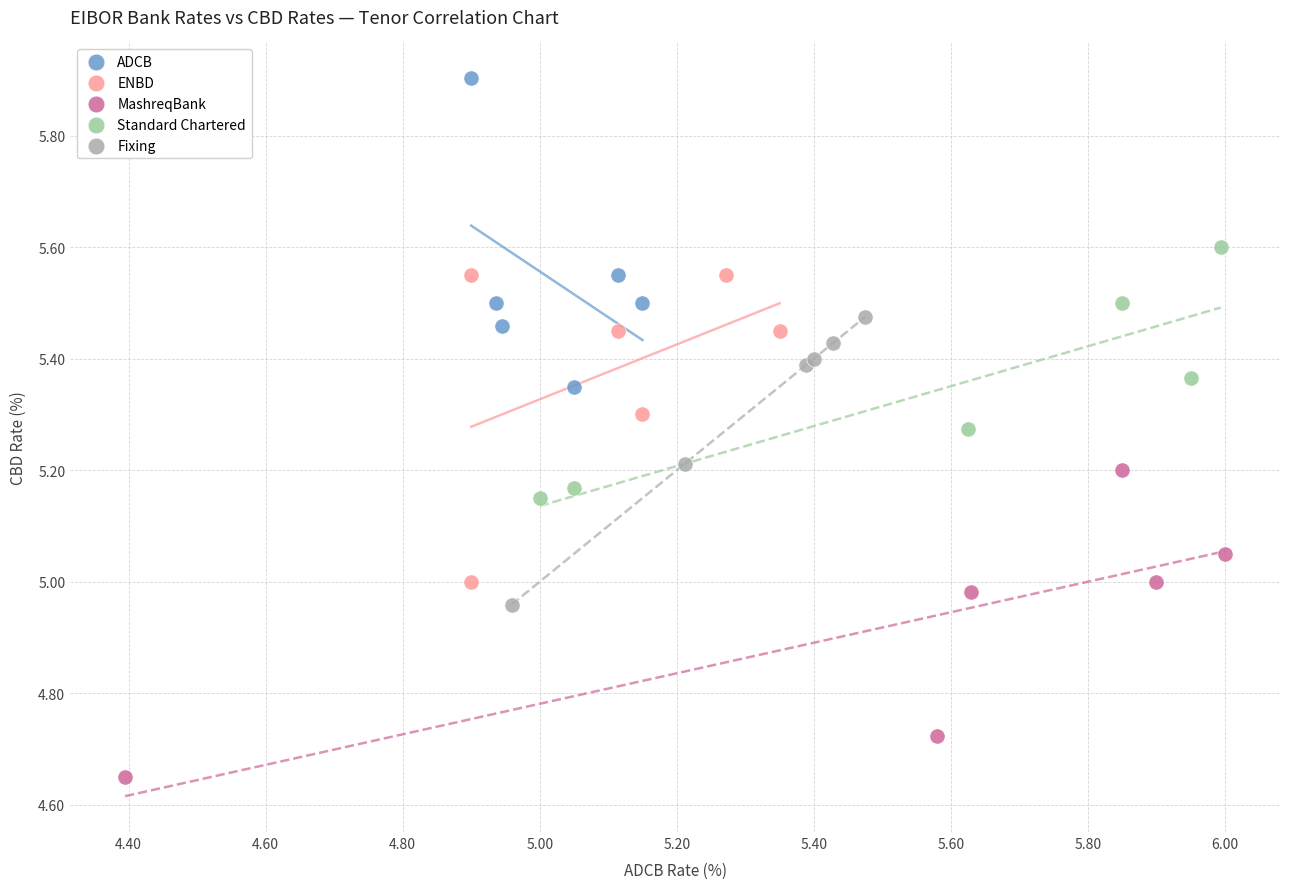

Which series reaches the maximum Y coordinate?

ADCB